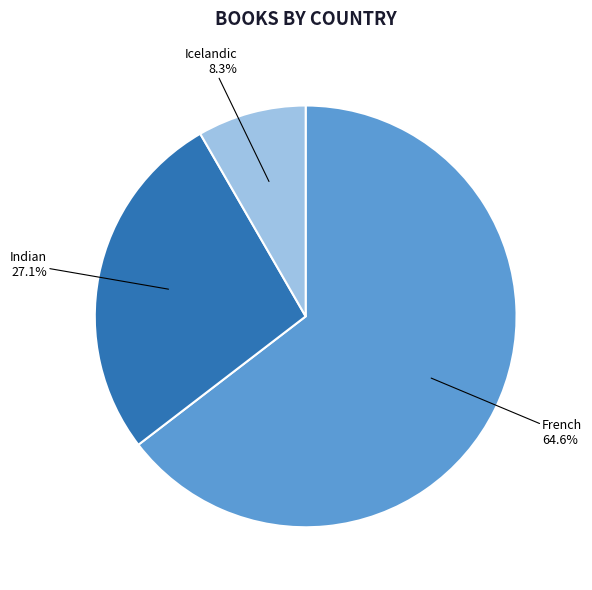

To the nearest percent, what percentage of the pie is Indian?

27%